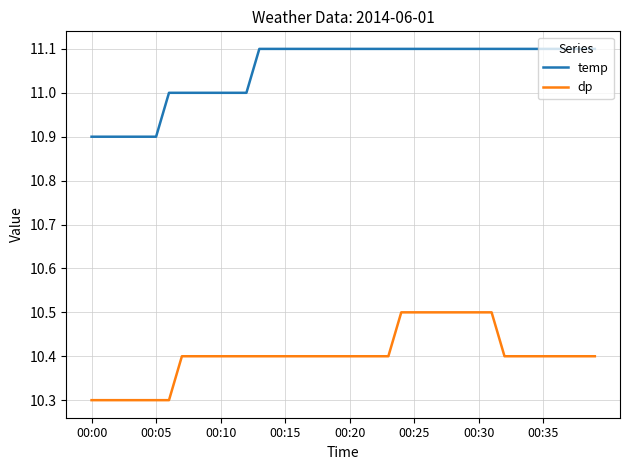

True or false: dp and temp cross at least once.

False